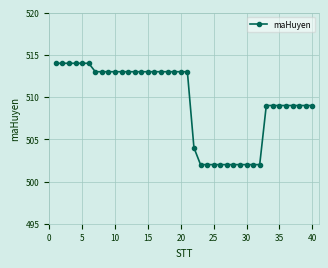

Count the number of data series in this chart.

1